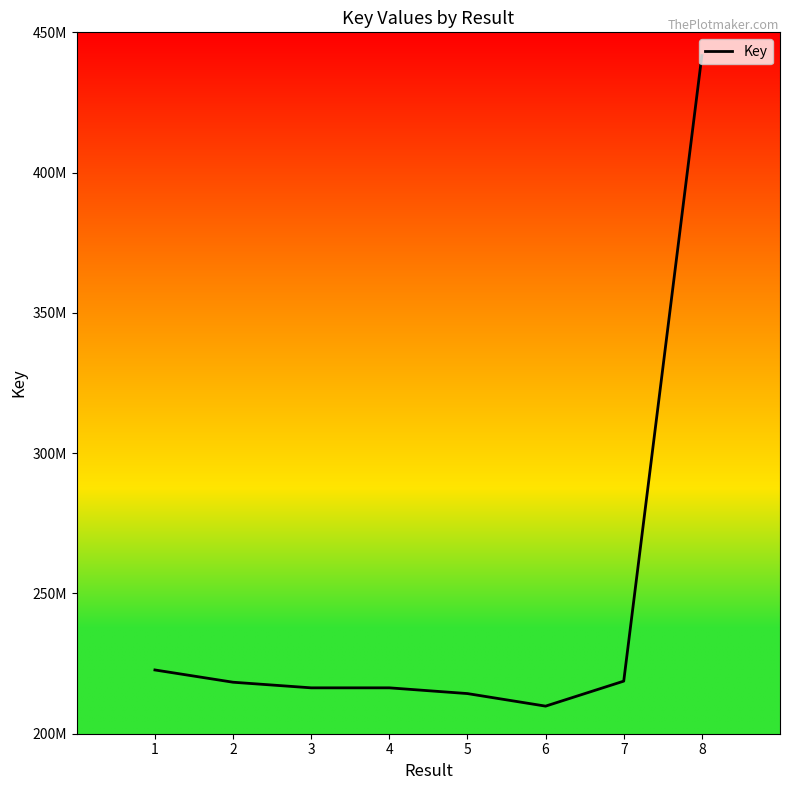

What is the maximum value shown in the chart?

441701694